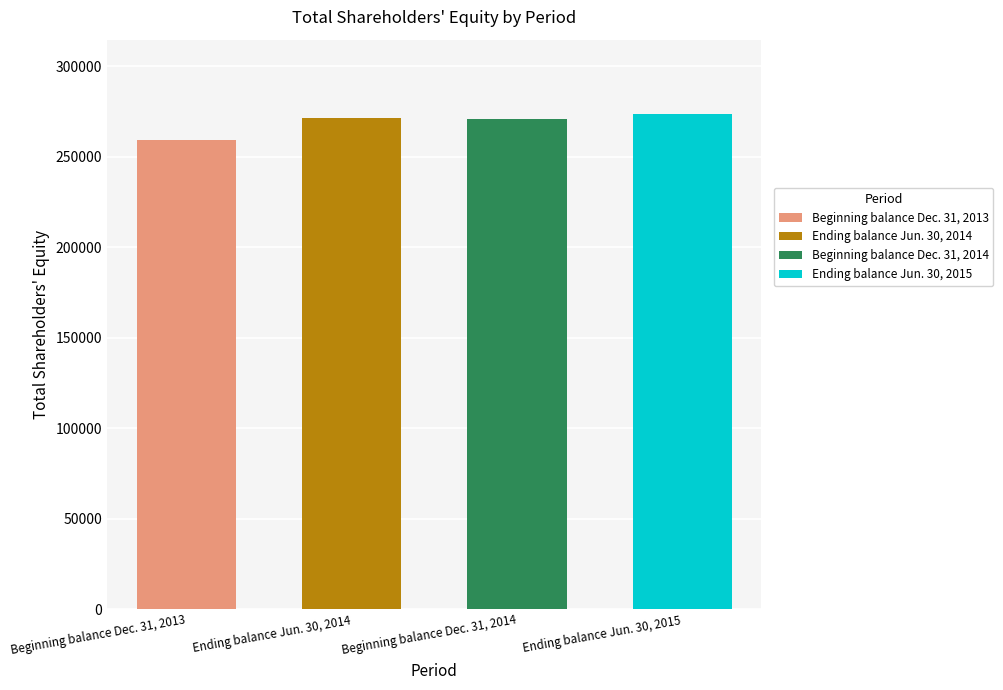

What is the average value?

268751